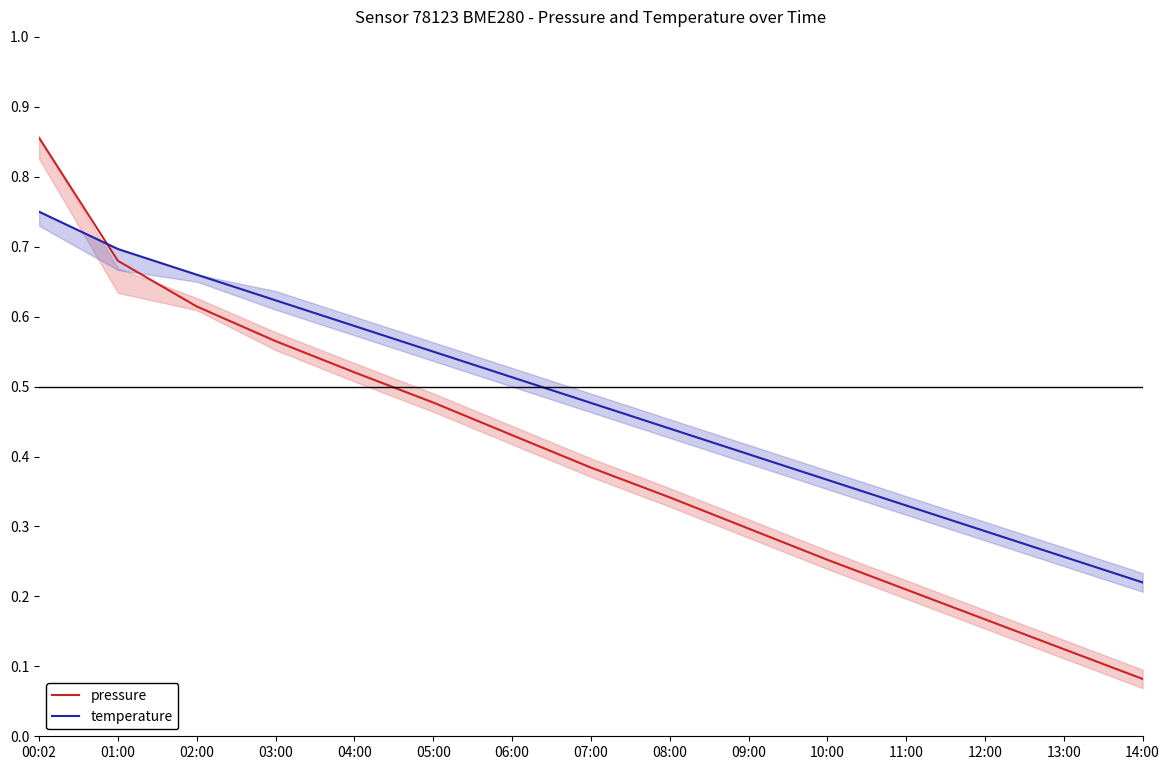

What is the maximum value shown in the chart?

0.9